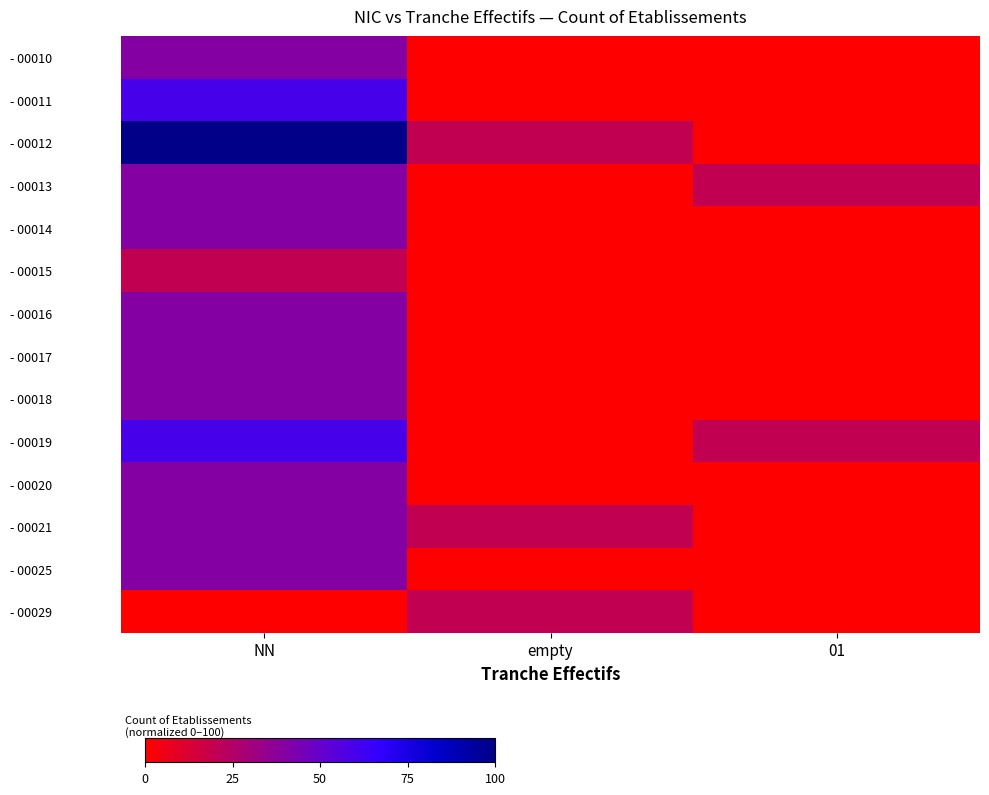

Which series has the largest range (max minus min)?

- 00012